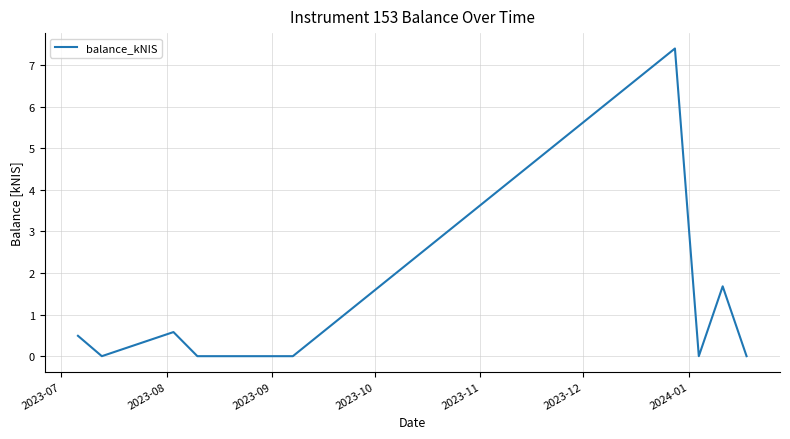

What is the maximum value shown in the chart?

7.4